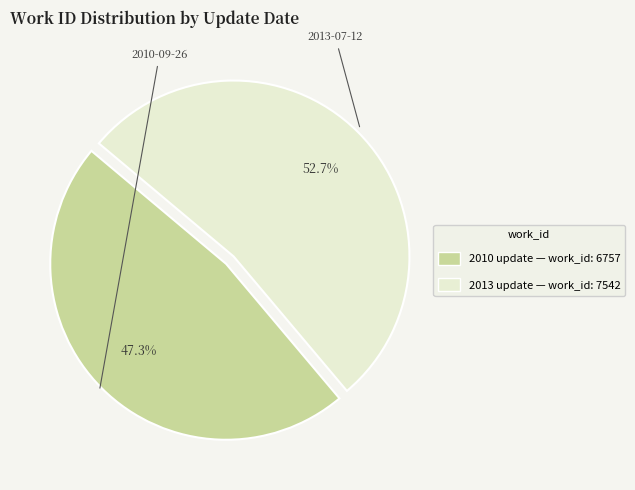

Is there a majority slice in this chart?

Yes